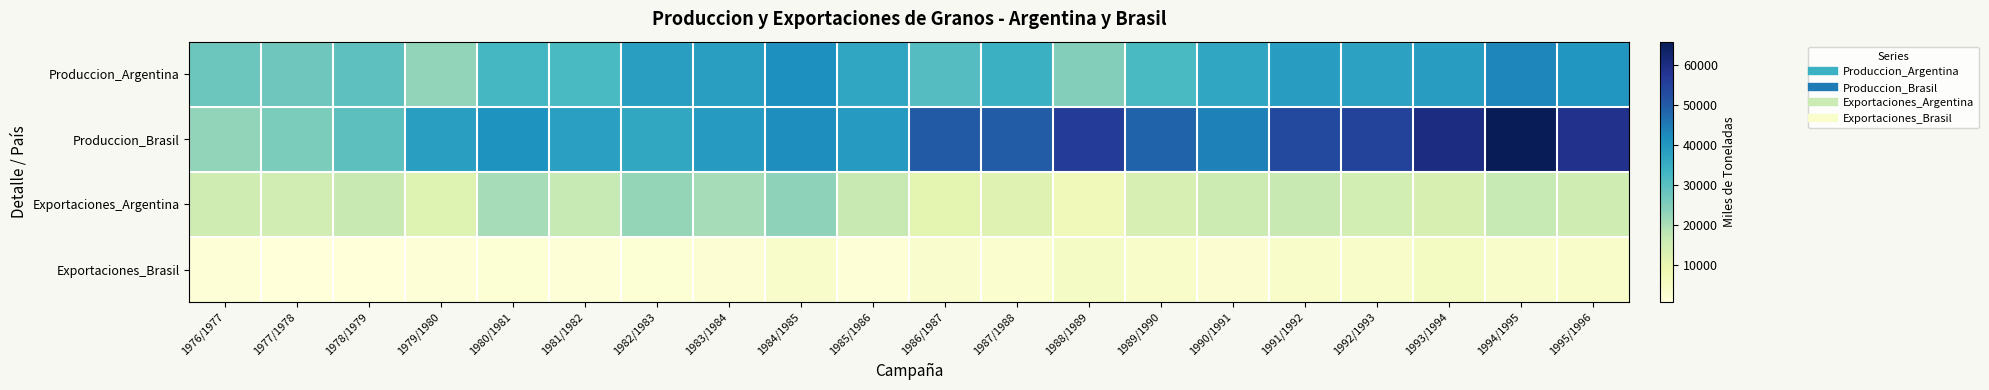

At 1992/1993, list the series in order from largest to smallest.

Produccion_Brasil, Produccion_Argentina, Exportaciones_Argentina, Exportaciones_Brasil